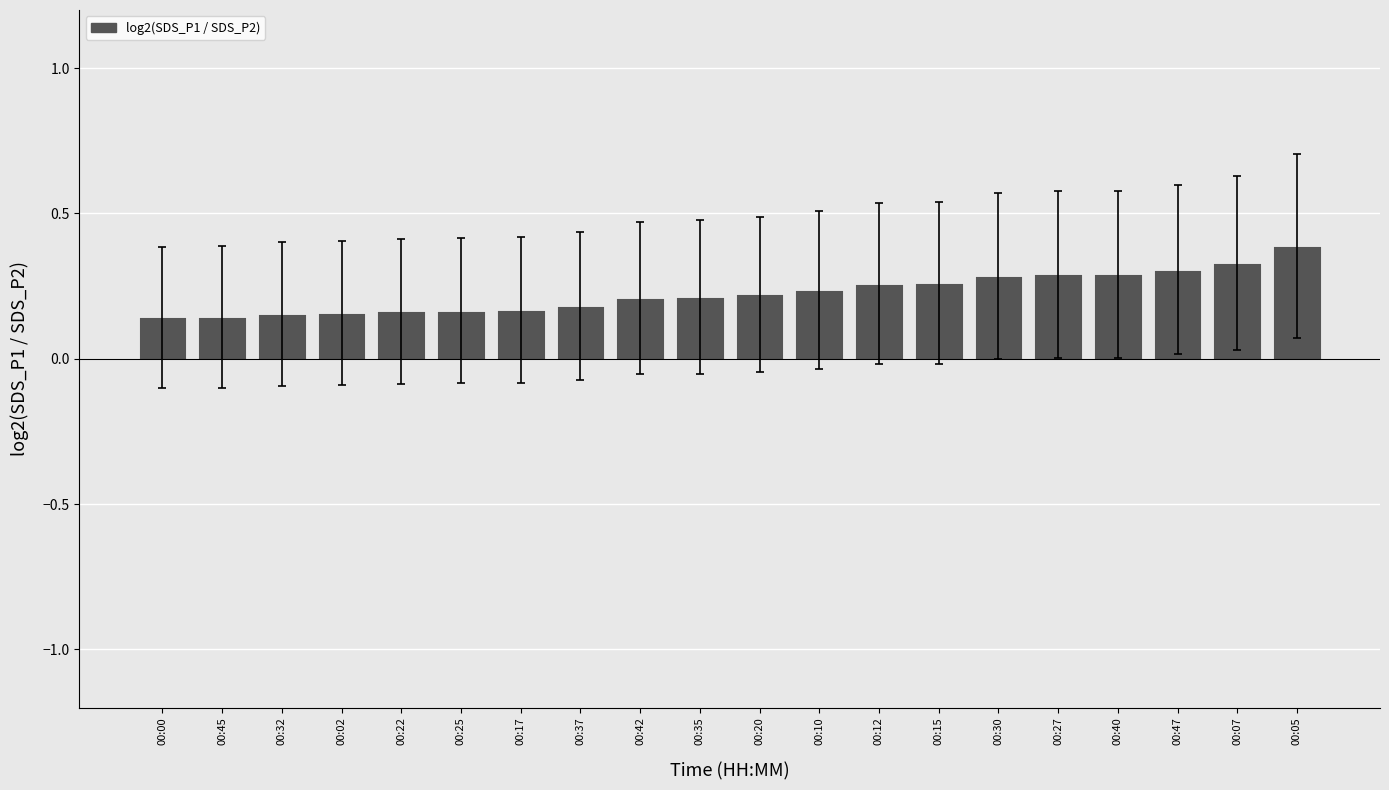

What is the maximum value shown in the chart?

0.4